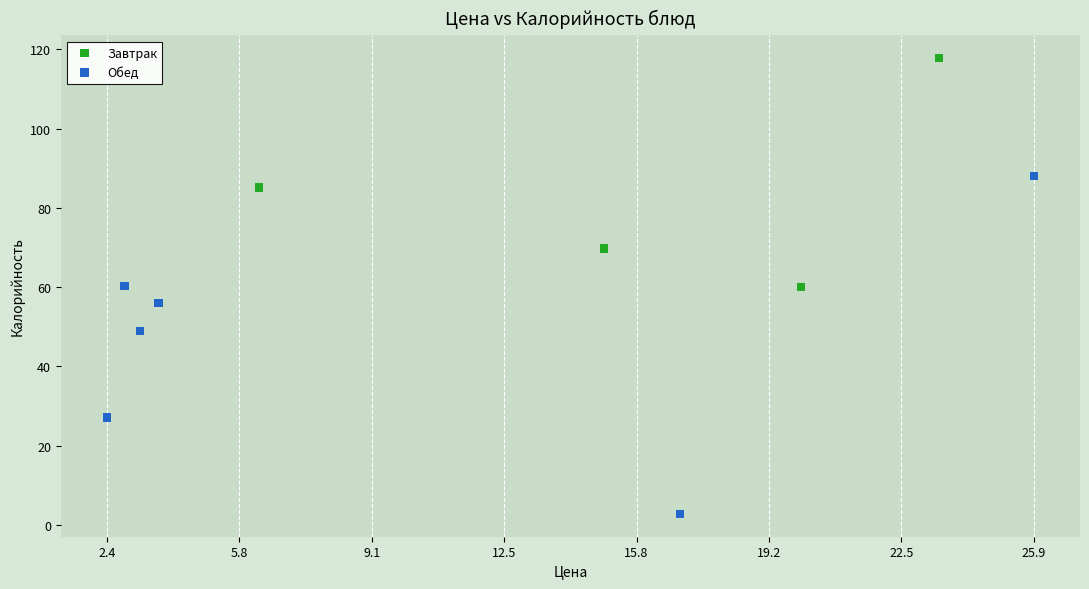

Which series contains the lowest Y value?

Обед